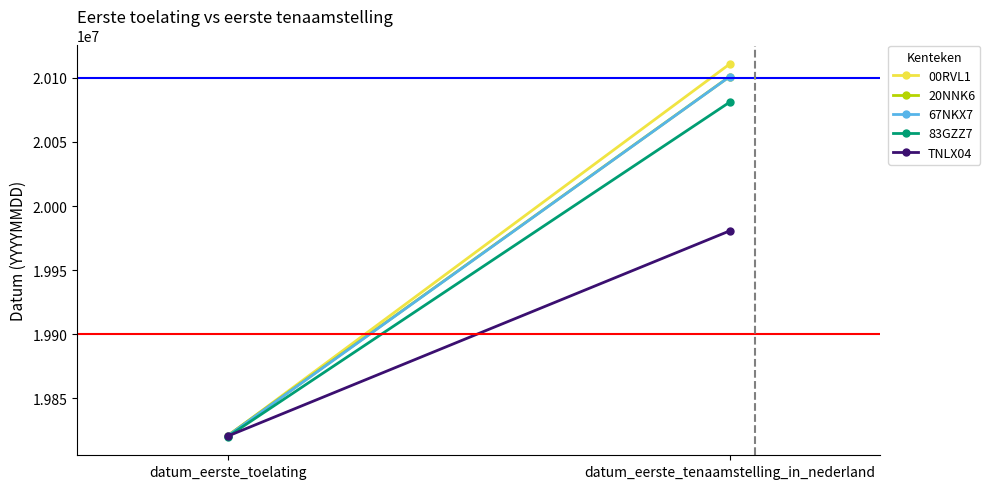

Which series changed the most between datum_eerste_toelating and datum_eerste_tenaamstelling_in_nederland?

00RVL1